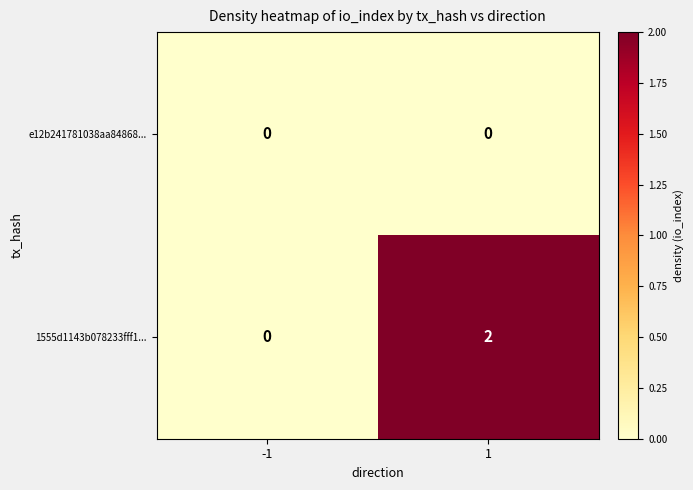

What is the greatest value displayed?

2